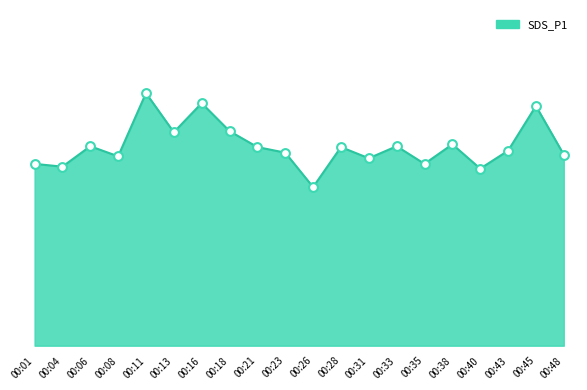

Which has a higher value, 00:40 or 00:11?

00:11